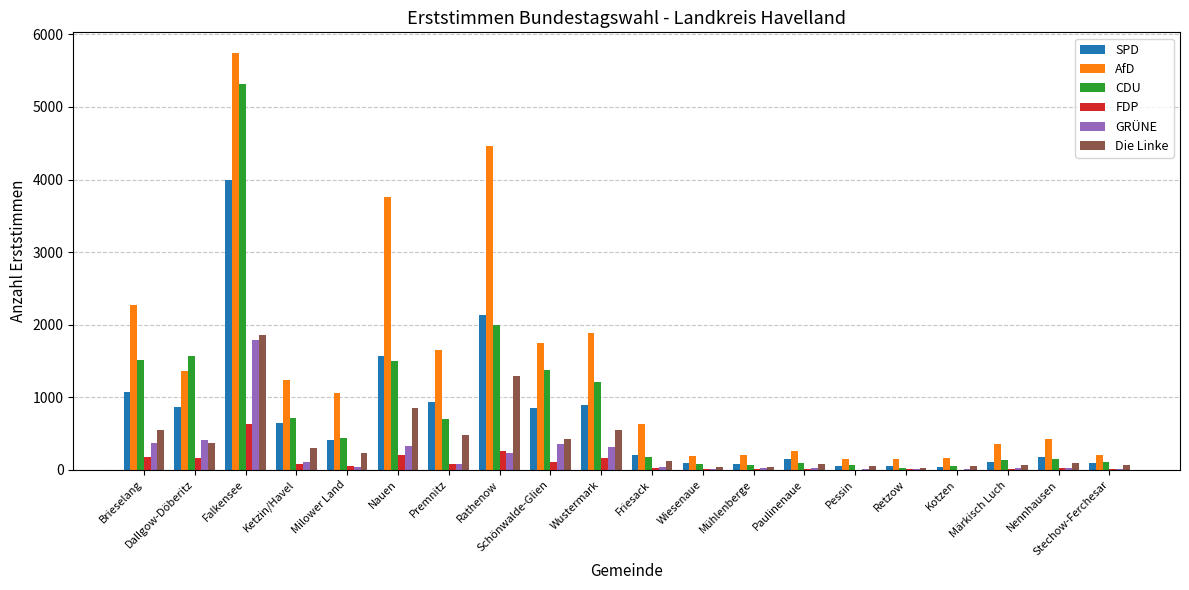

Which series has the widest spread of values?

AfD